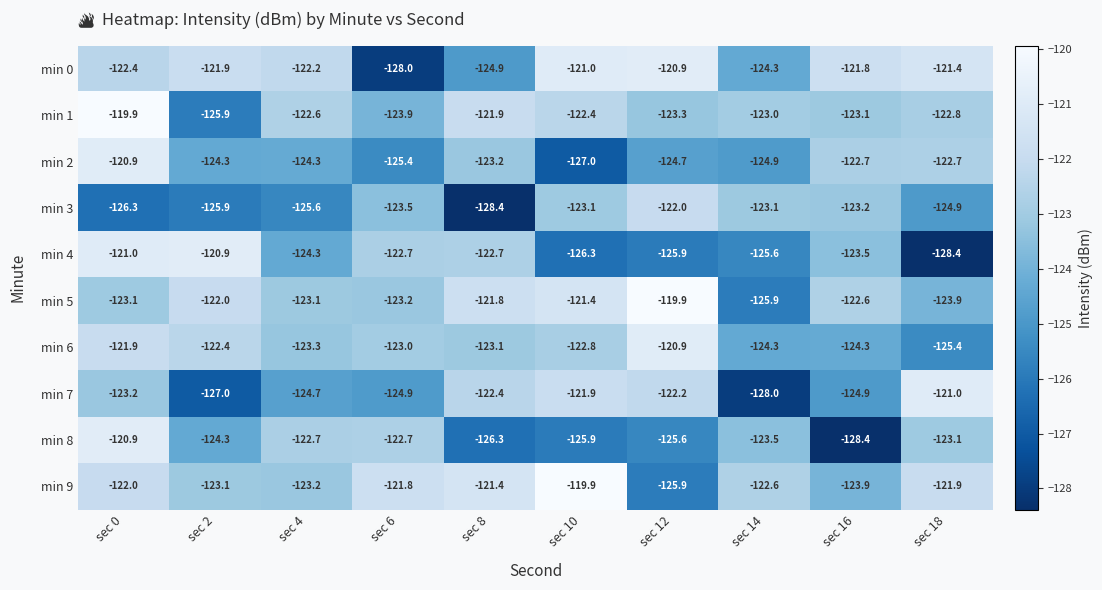

What is the difference between the highest and lowest values at sec 2?

6.1